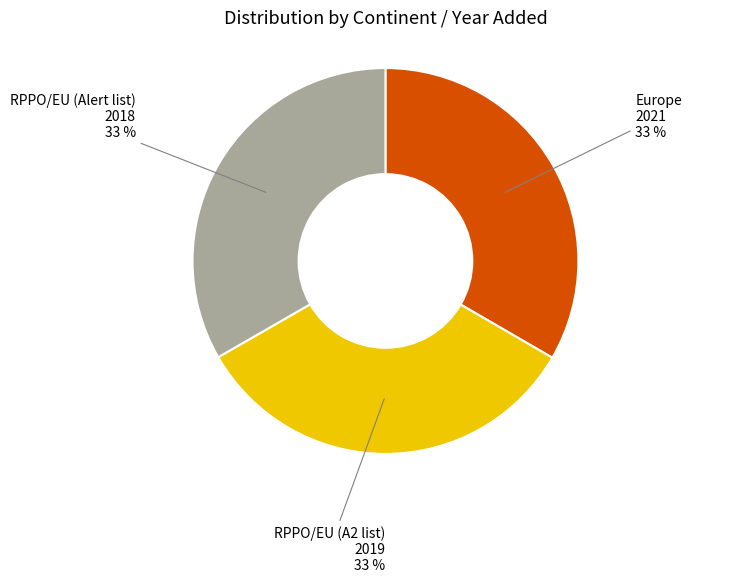

Does any single category account for the majority?

No